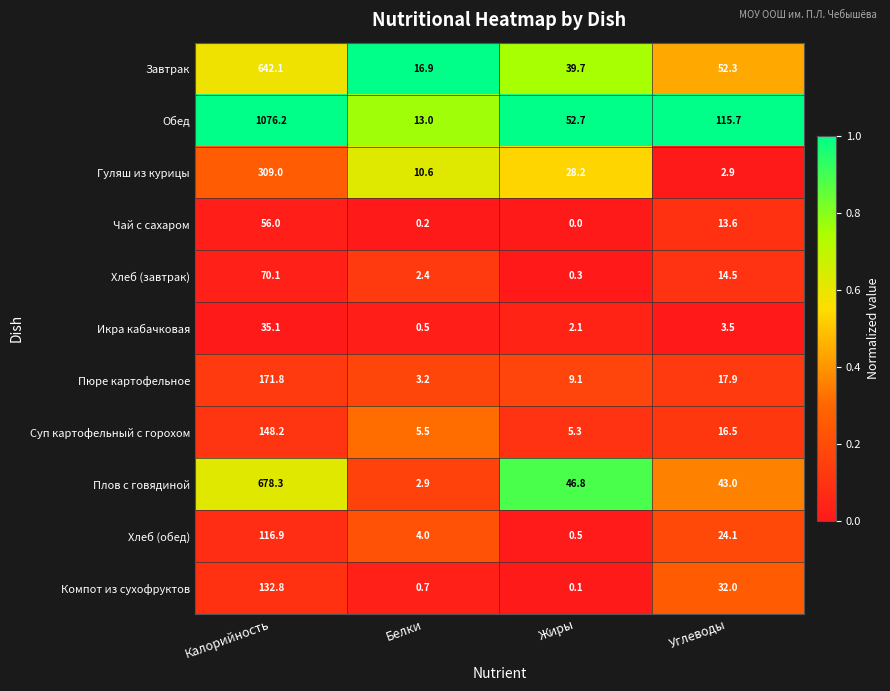

Rank the series at Белки from lowest to highest value.

Чай с сахаром, Икра кабачковая, Компот из сухофруктов, Хлеб (завтрак), Плов с говядиной, Пюре картофельное, Хлеб (обед), Суп картофельный с горохом, Гуляш из курицы, Обед, Завтрак